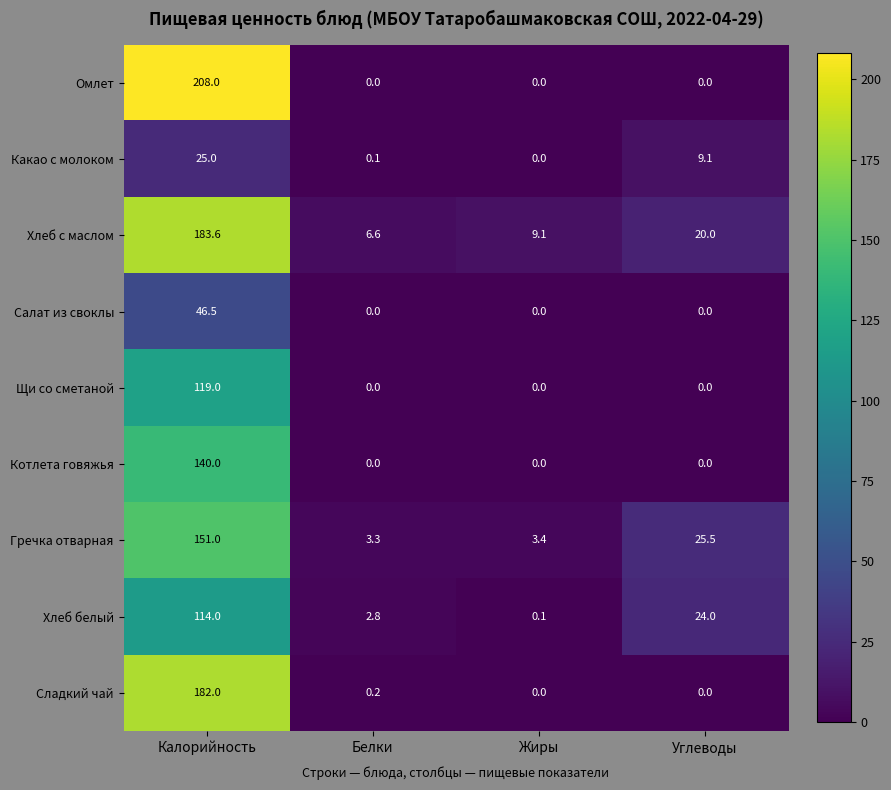

Which series changed the most between Калорийность and Белки?

Омлет